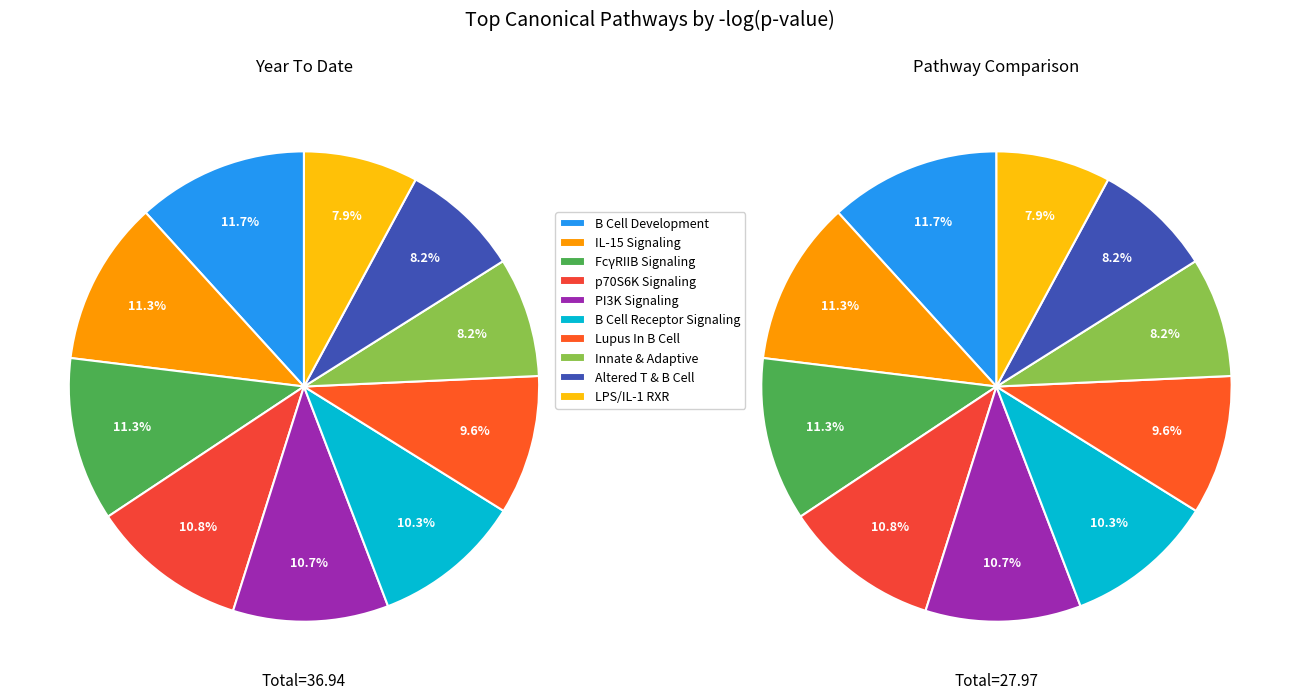

True or false: Systemic Lupus Erythematosus In B Cell accounts for 1% of the total.

False